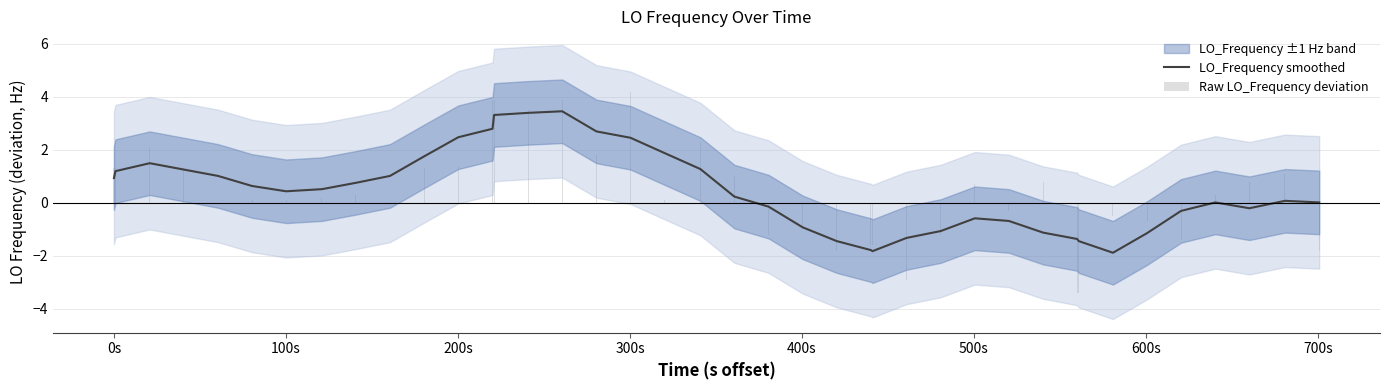

What is the lowest value of the LO_Frequency smoothed series?

-1.9